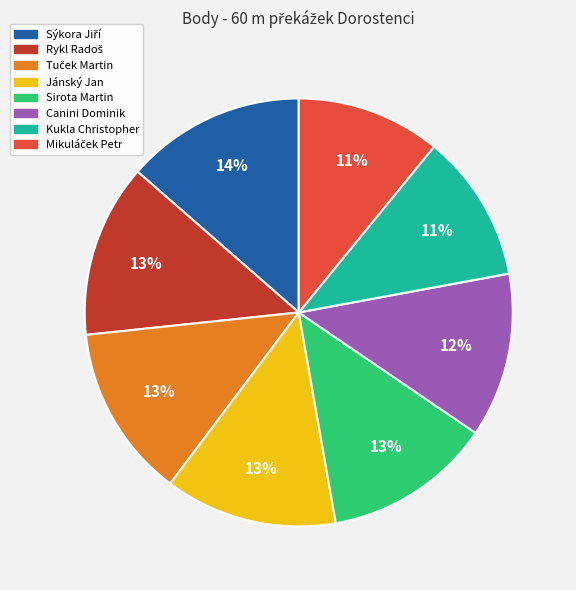

Does any single category account for the majority?

No